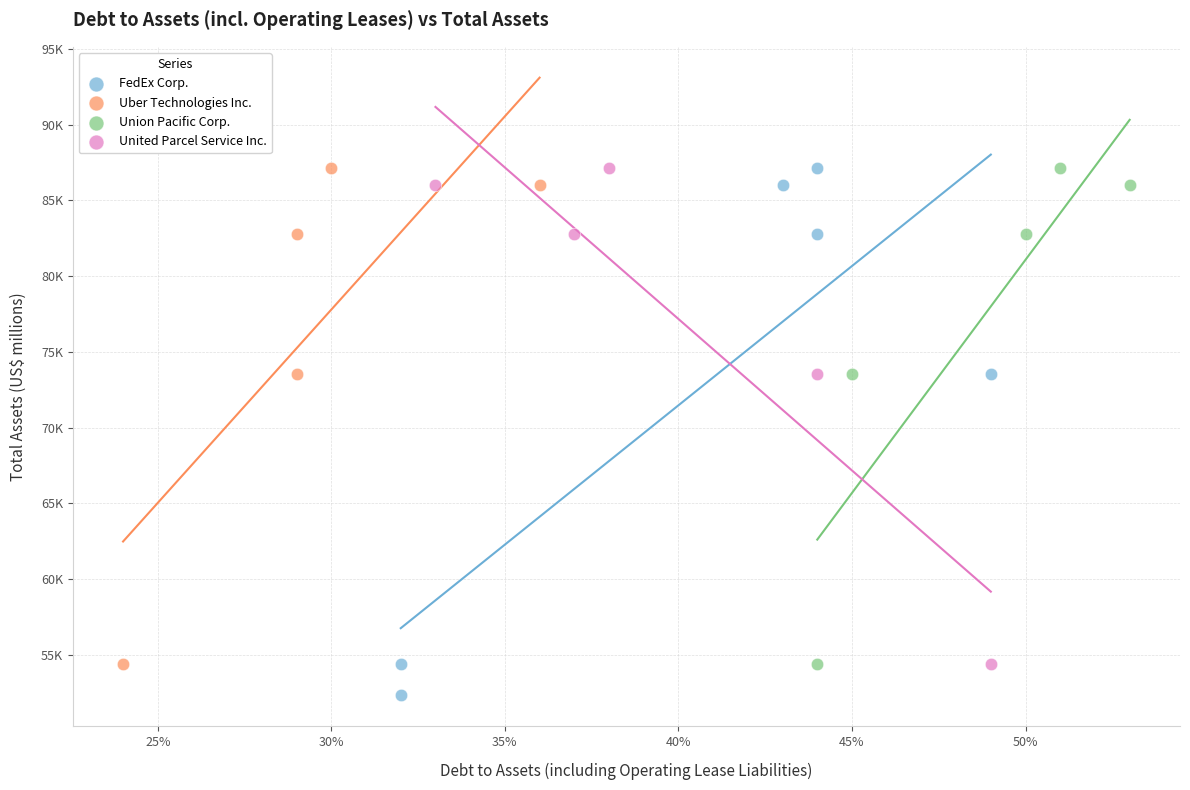

What are all the series names shown in the legend?

FedEx Corp., Uber Technologies Inc., Union Pacific Corp., United Parcel Service Inc.